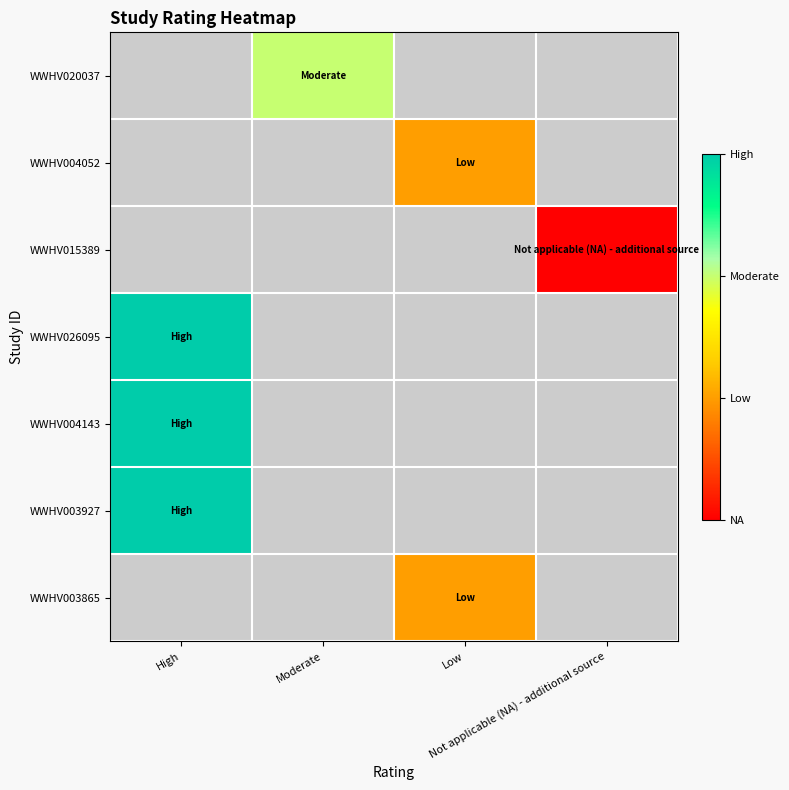

At Moderate, list the series in order from largest to smallest.

WWHV020037, WWHV004052, WWHV015389, WWHV026095, WWHV004143, WWHV003927, WWHV003865